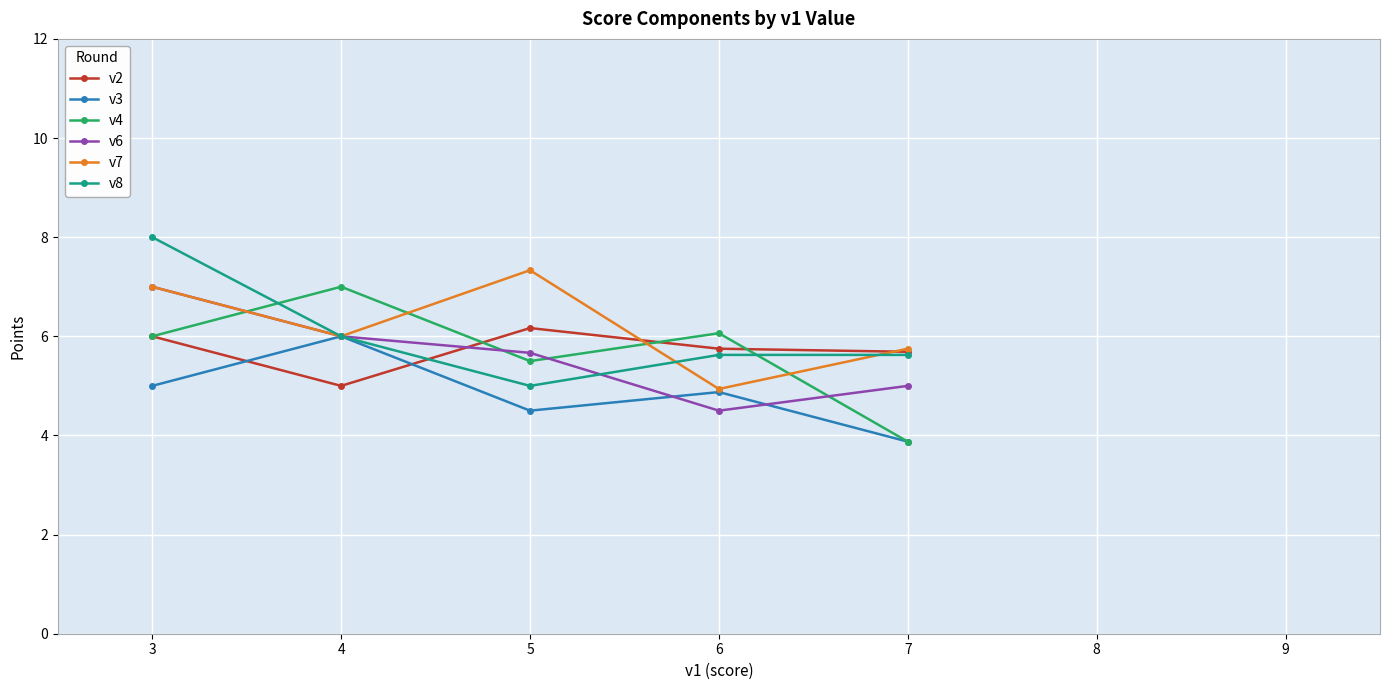

Which category has the highest value in the v3 series?

4